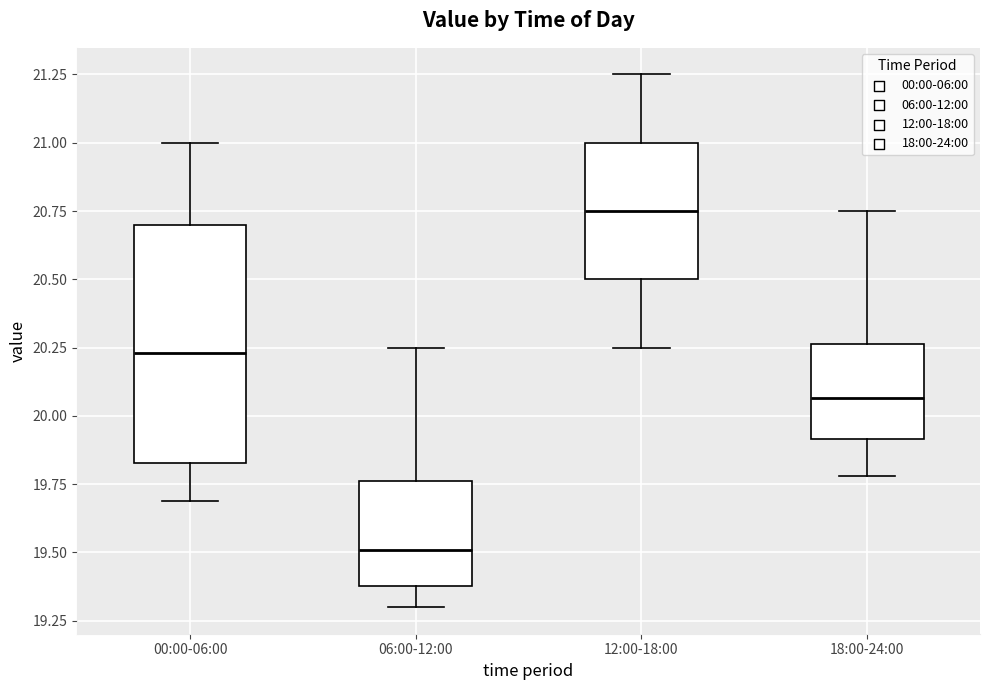

Reading left to right, read every box against the y-axis: the position of its median line, the range the box covers, and the ends of its whiskers. The values are not printed on the chart, so give them approximately, as read against the axis.

00:00-06:00: median 20.25, box 19.85 to 20.70, whiskers 19.70 to 21.00
06:00-12:00: median 19.50, box 19.40 to 19.75, whiskers 19.30 to 20.25
12:00-18:00: median 20.75, box 20.50 to 21.00, whiskers 20.25 to 21.25
18:00-24:00: median 20.05, box 19.90 to 20.25, whiskers 19.80 to 20.75